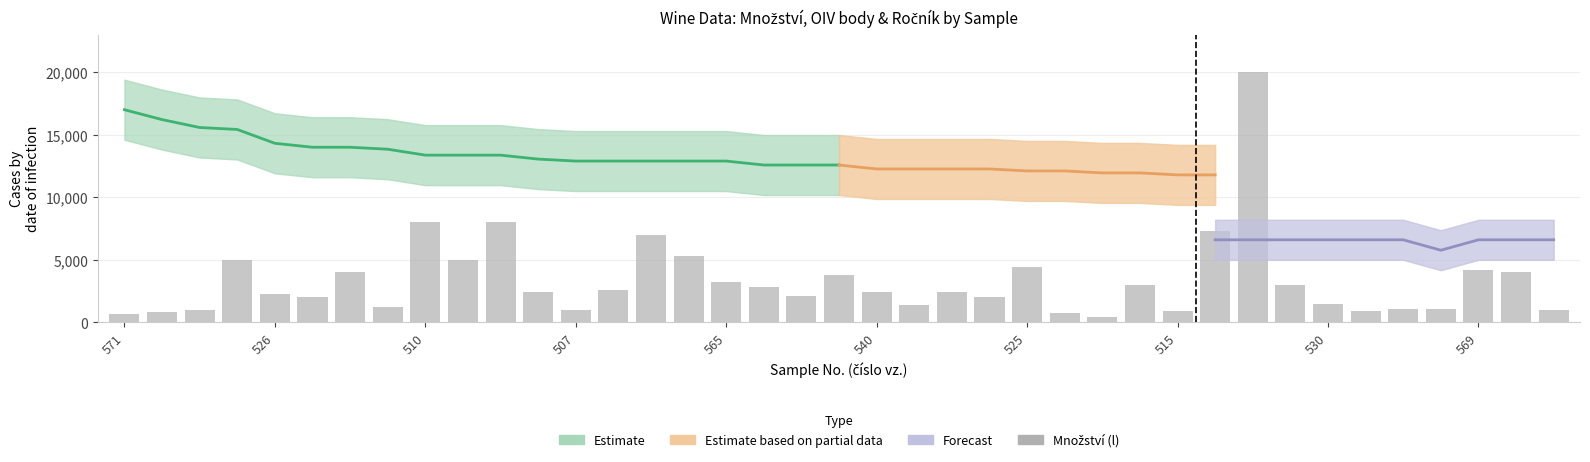

Which series has the largest range (max minus min)?

Množství (l)